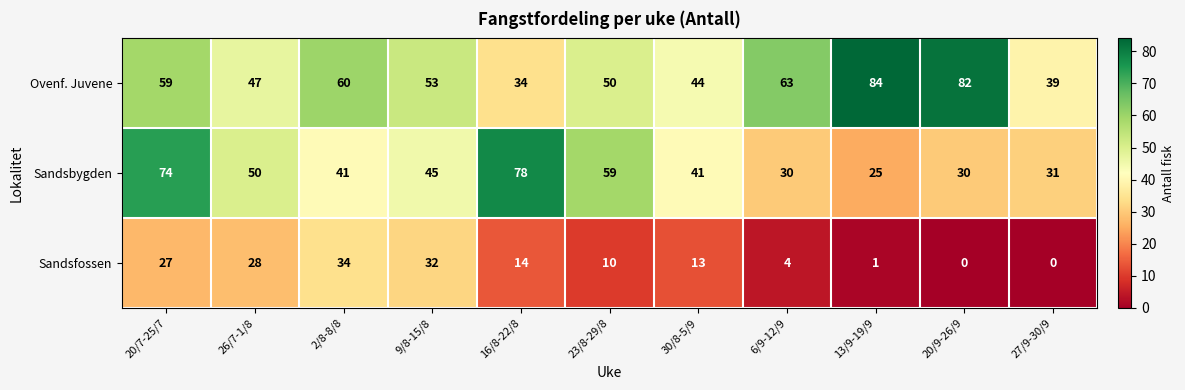

What is the sum of the Sandsfossen values at 2/8-8/8 and 16/8-22/8?

48